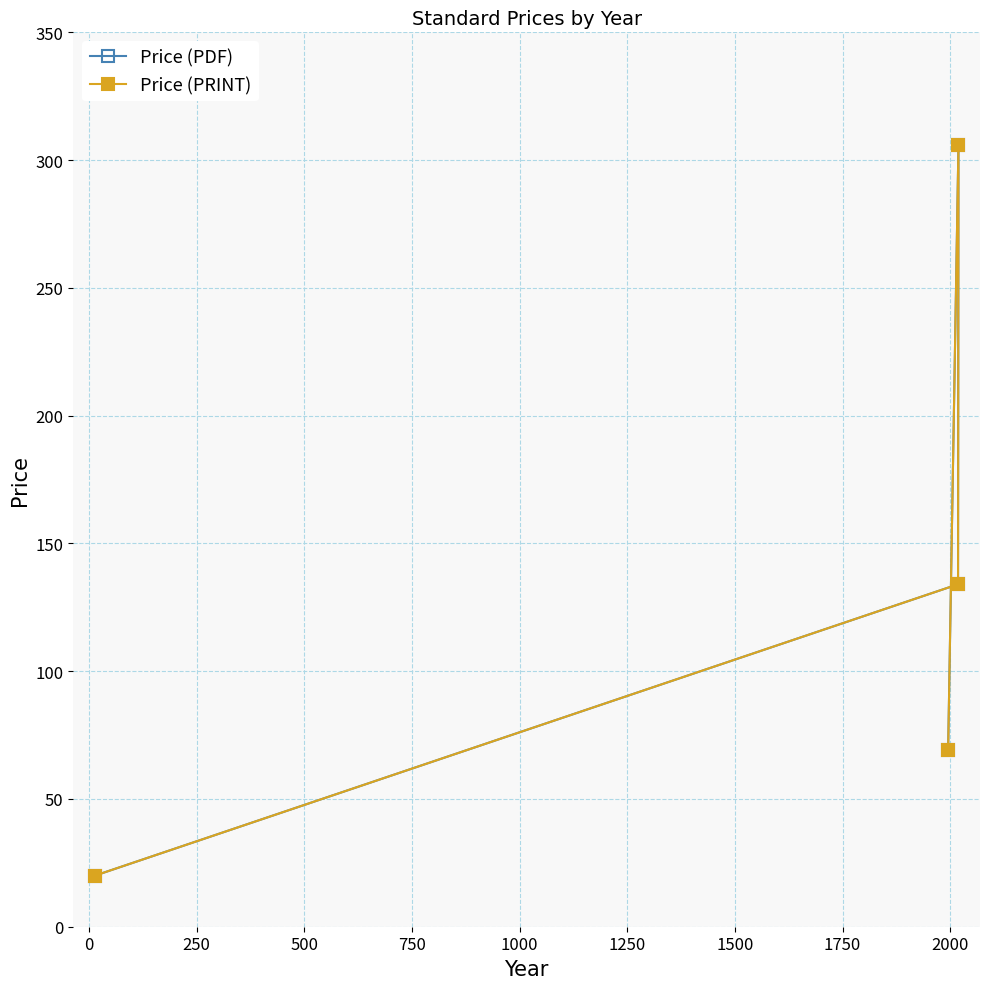

What are all the series names shown in the legend?

Price (PDF), Price (PRINT)